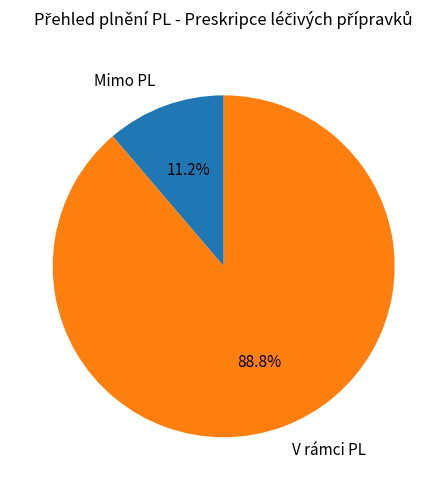

What is the total percentage of Mimo PL and V rámci PL?

100.0%